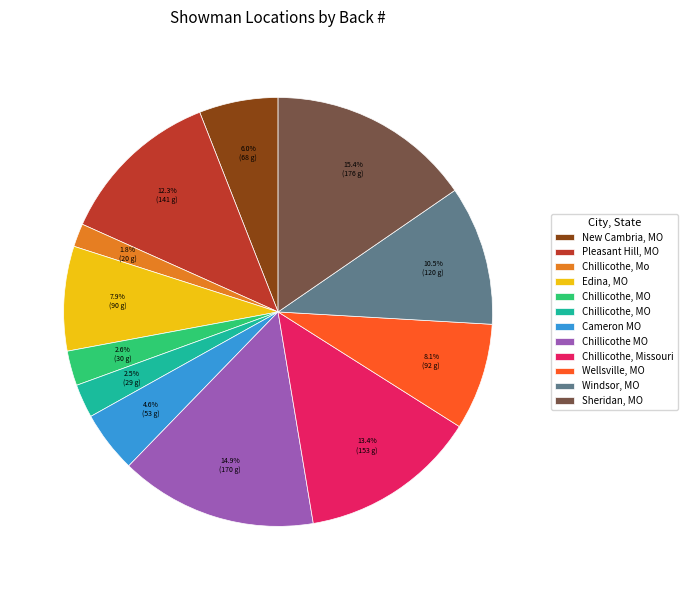

To the nearest percent, what is the difference between the largest and smallest slice percentages?

14%